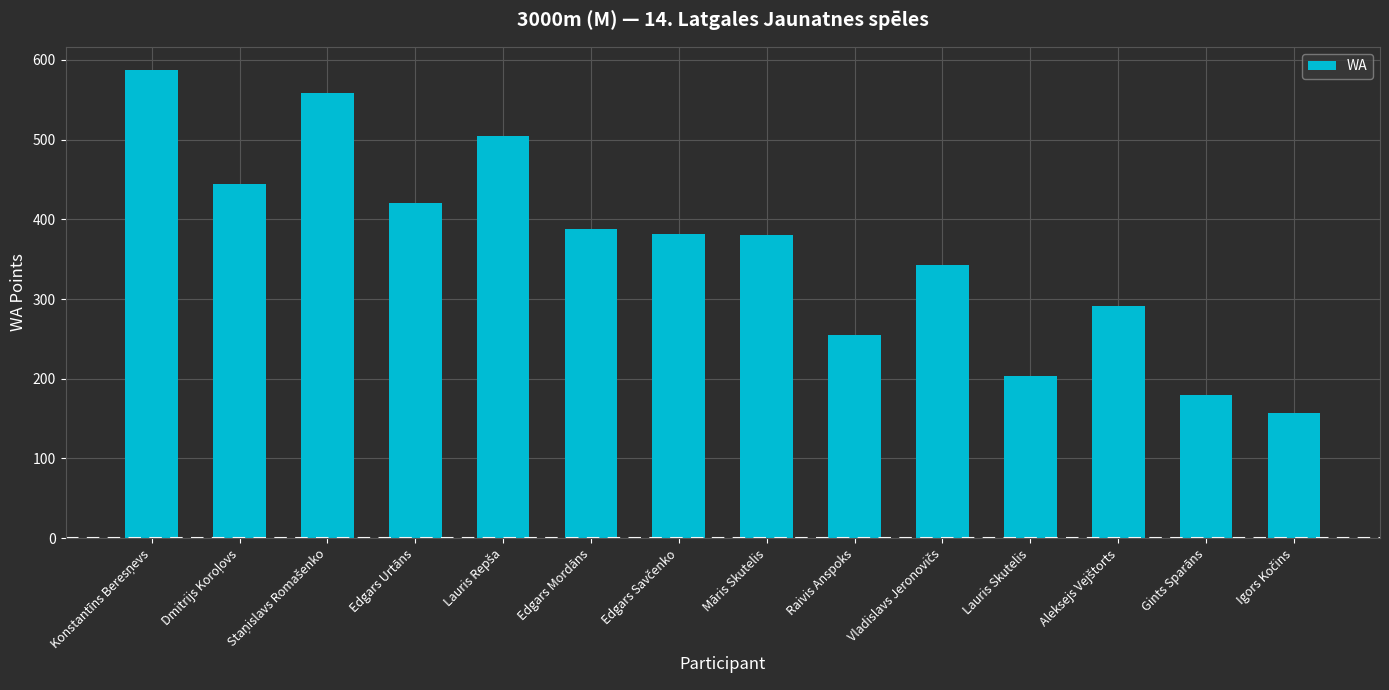

What is the difference between the second highest and second lowest values?

380